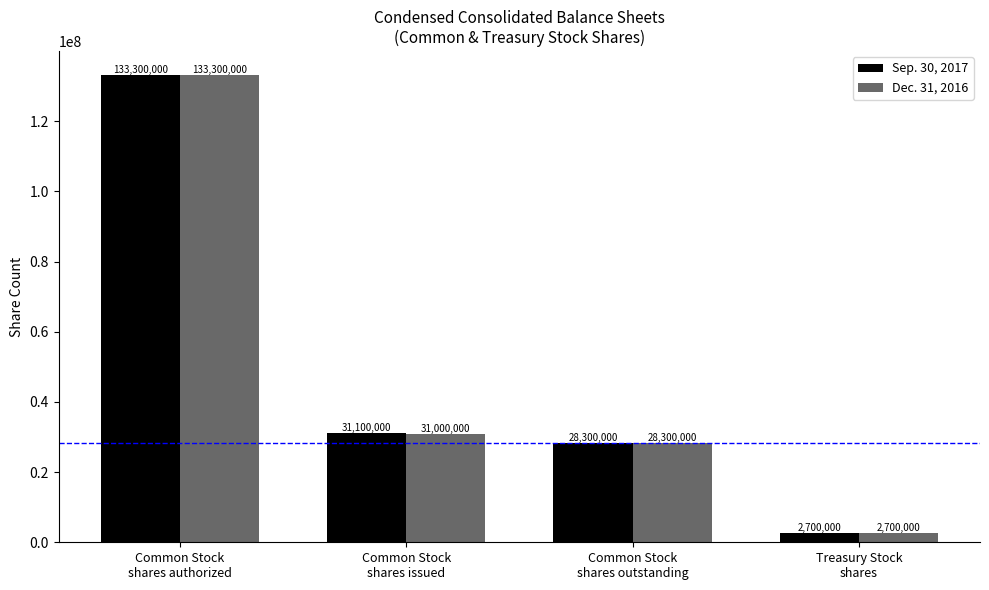

What is the difference between the second highest and minimum values in the Dec. 31, 2016 series?

28300000